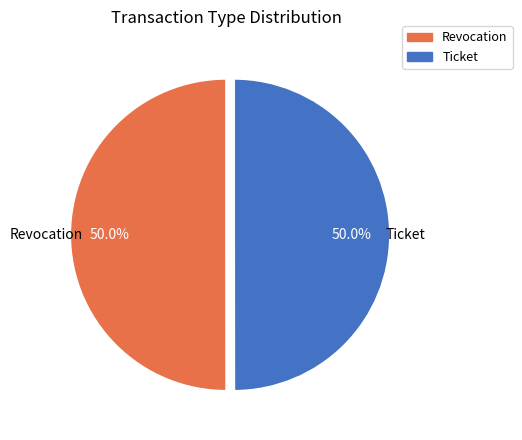

What is the ratio of the value at Revocation to the value at Ticket?

1.0